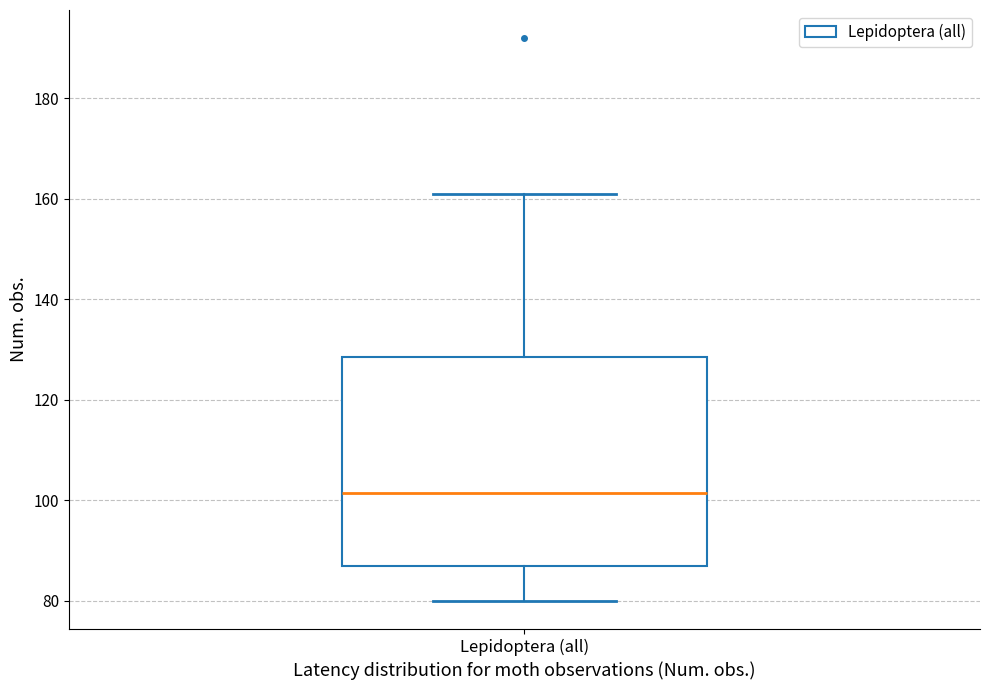

Transcribe this box plot: give where the median line is, the range the box spans, and where the two whiskers end, as read against the y-axis. The values are not printed on the chart, so give them approximately, as read against the axis.

median 102, box 88 to 128, whiskers 80 to 162